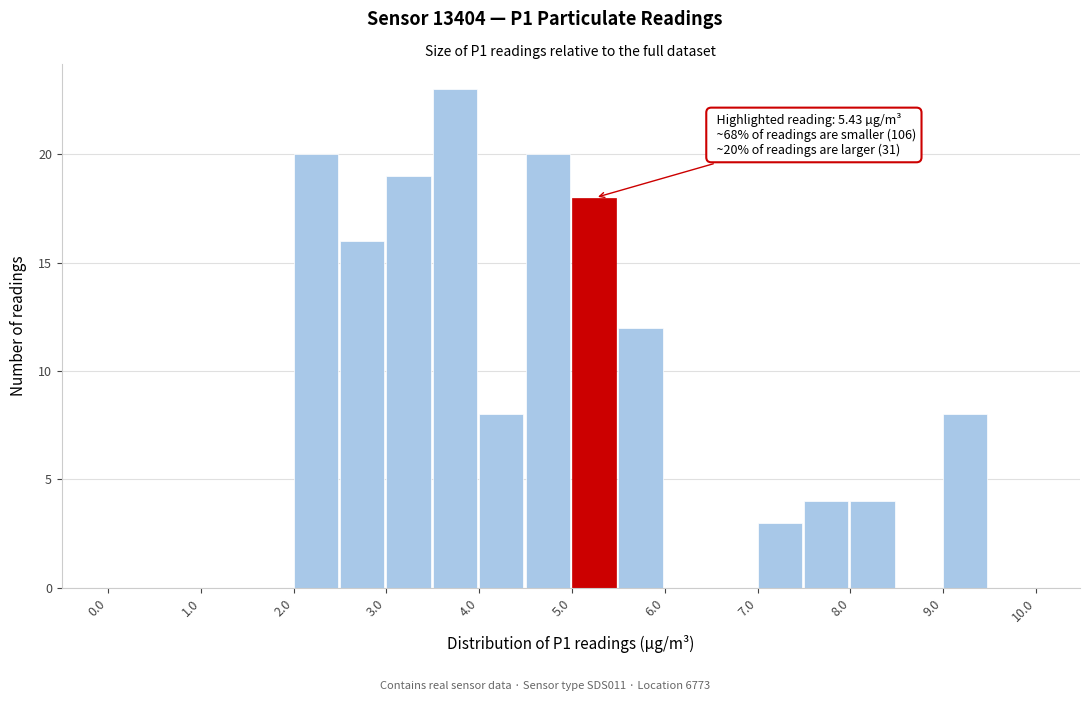

Which range on the x-axis has the tallest bar?

3.5 to 4.0